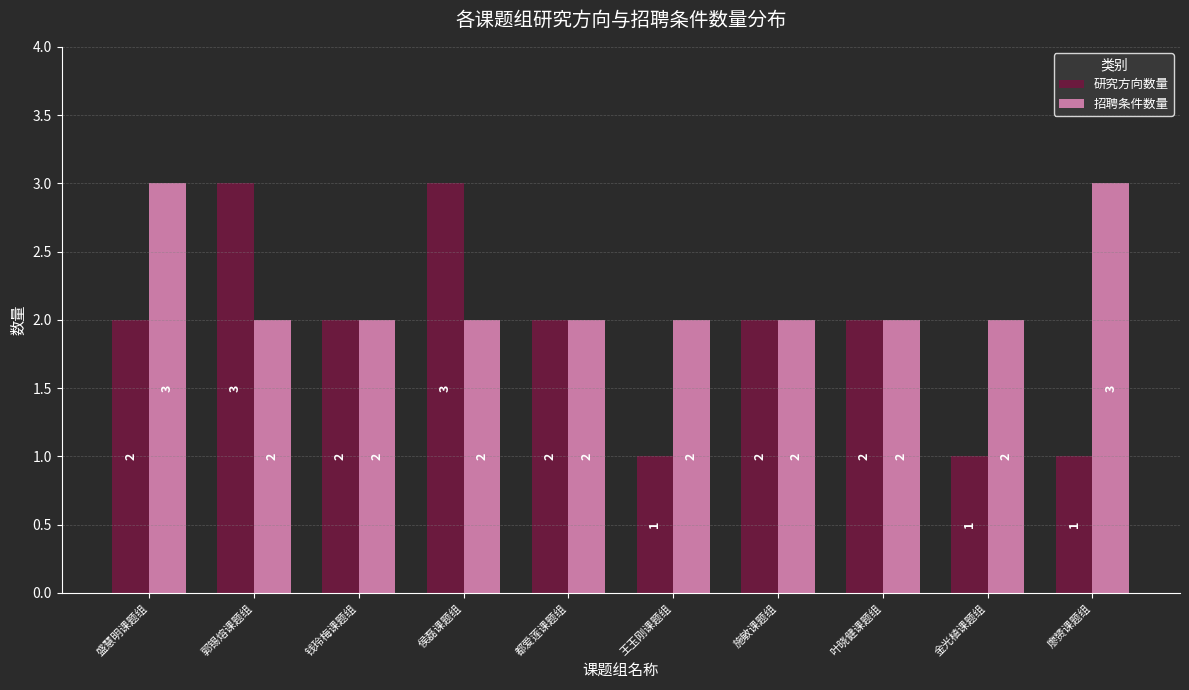

What is the total value across all series at 廖赟课题组?

4